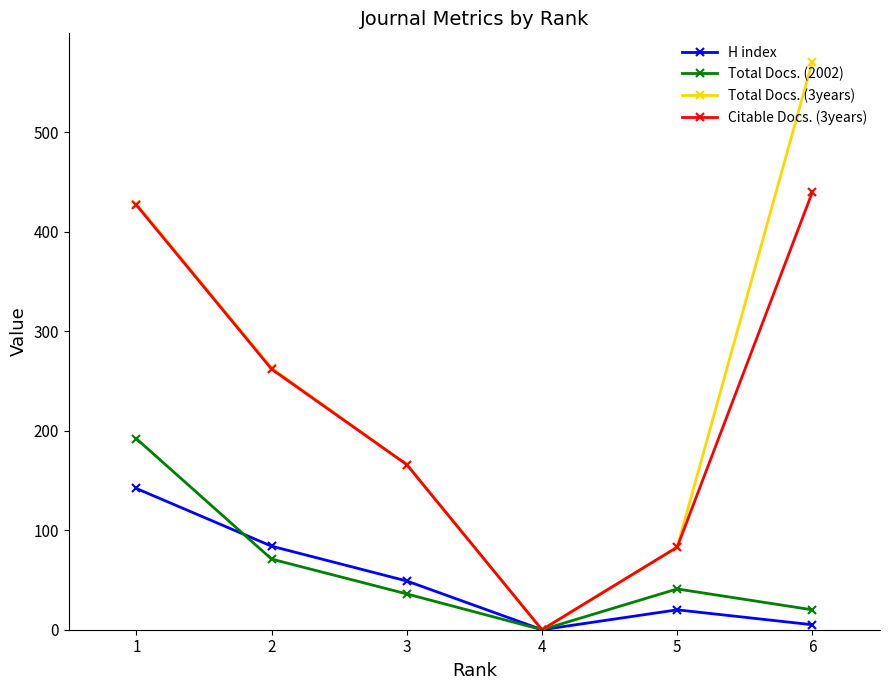

Is this an area chart (filled region under the line)?

No